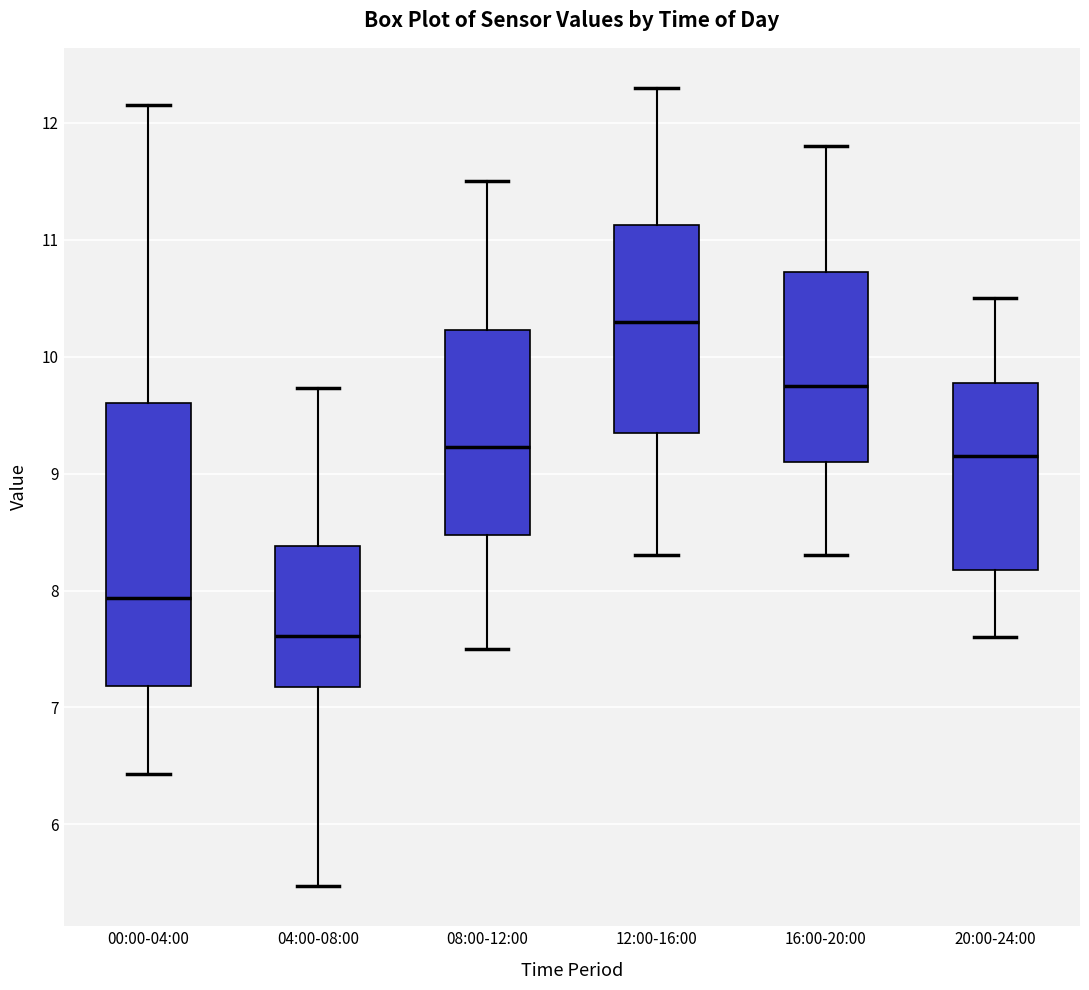

Reading left to right, transcribe this box plot: for each box, give where its median line is, the range the box spans, and where its two whiskers end, as read against the y-axis. The values are not printed on the chart, so give them approximately, as read against the axis.

00:00-04:00: median 7.9, box 7.2 to 9.6, whiskers 6.4 to 12.2
04:00-08:00: median 7.6, box 7.2 to 8.4, whiskers 5.5 to 9.7
08:00-12:00: median 9.2, box 8.5 to 10.2, whiskers 7.5 to 11.5
12:00-16:00: median 10.3, box 9.4 to 11.1, whiskers 8.3 to 12.3
16:00-20:00: median 9.8, box 9.1 to 10.7, whiskers 8.3 to 11.8
20:00-24:00: median 9.2, box 8.2 to 9.8, whiskers 7.6 to 10.5